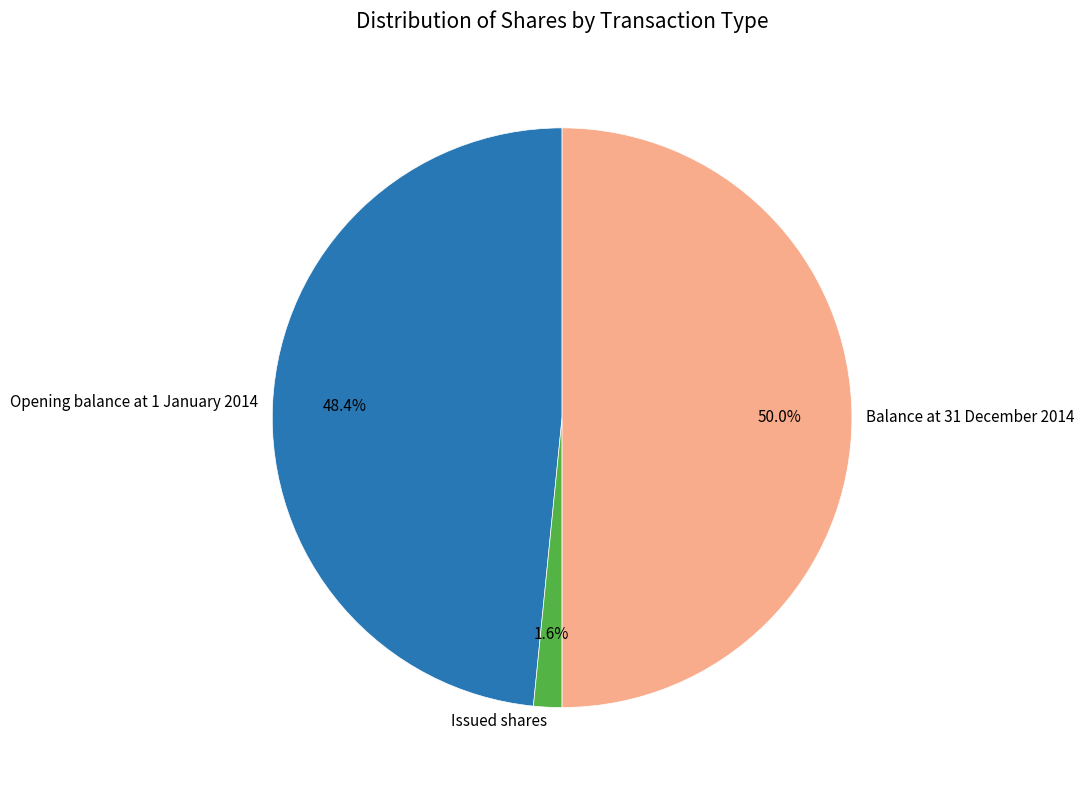

What is the ratio of the value at Opening balance at 1 January 2014 to the value at Balance at 31 December 2014?

1.0